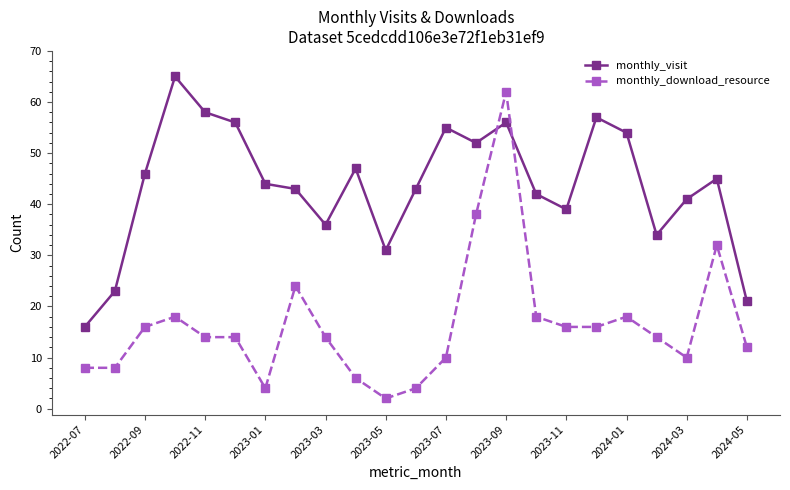

How many times do monthly_download_resource and monthly_visit cross each other?

2